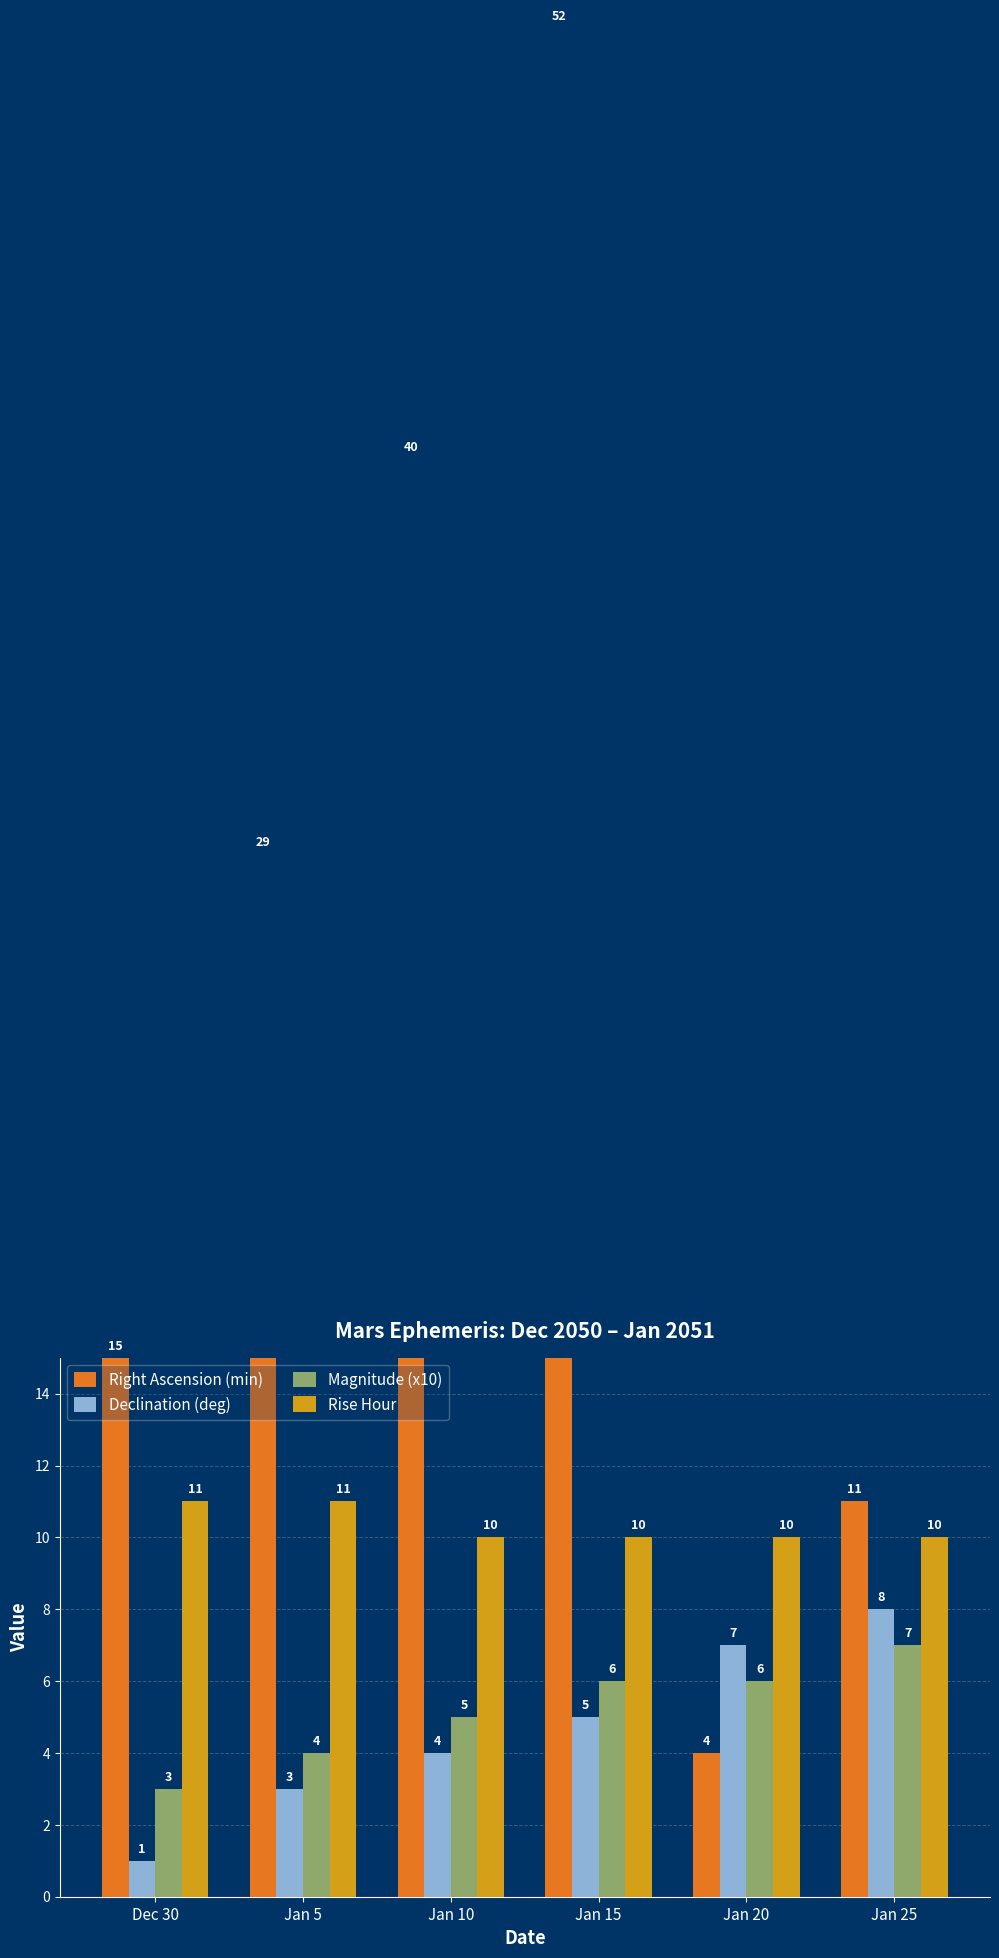

What is the label of the 2nd bar from the right?

Jan 20